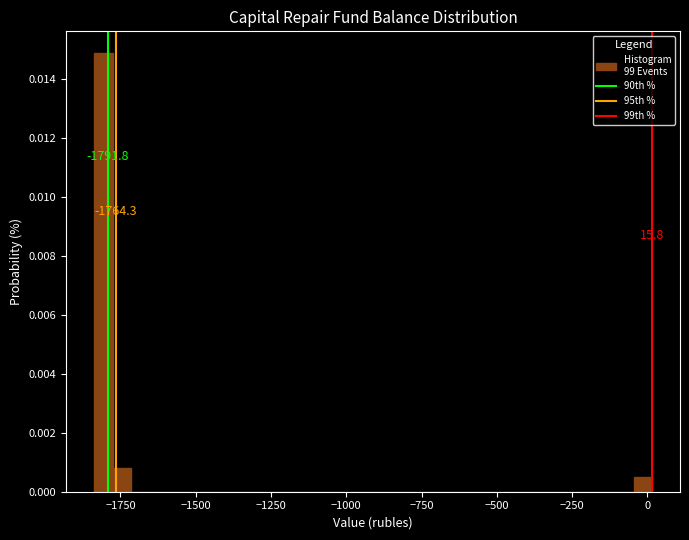

Around what value on the x-axis is the tallest bar? Give the approximate position of its centre, as read against the axis.

-1800